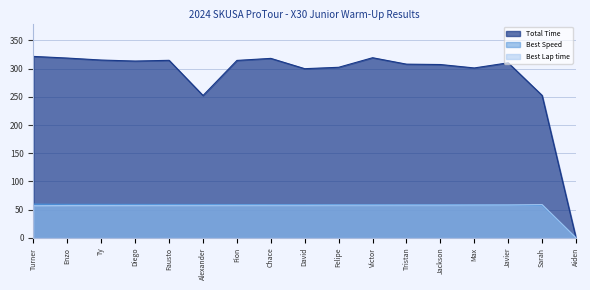

Rank the series by their maximum value, from highest to lowest.

Total Time, Best Speed, Best Lap time